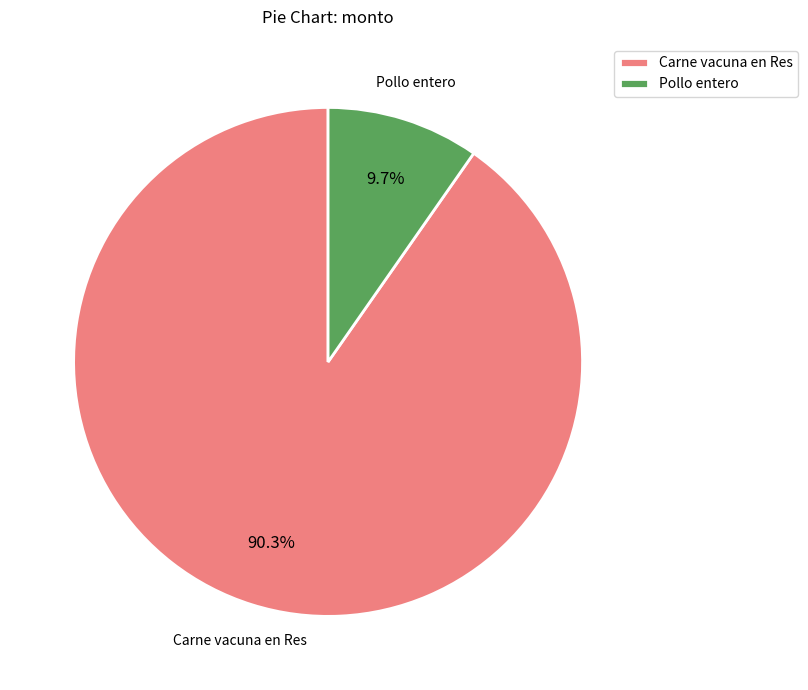

Is Carne vacuna en Res the majority of the pie?

Yes